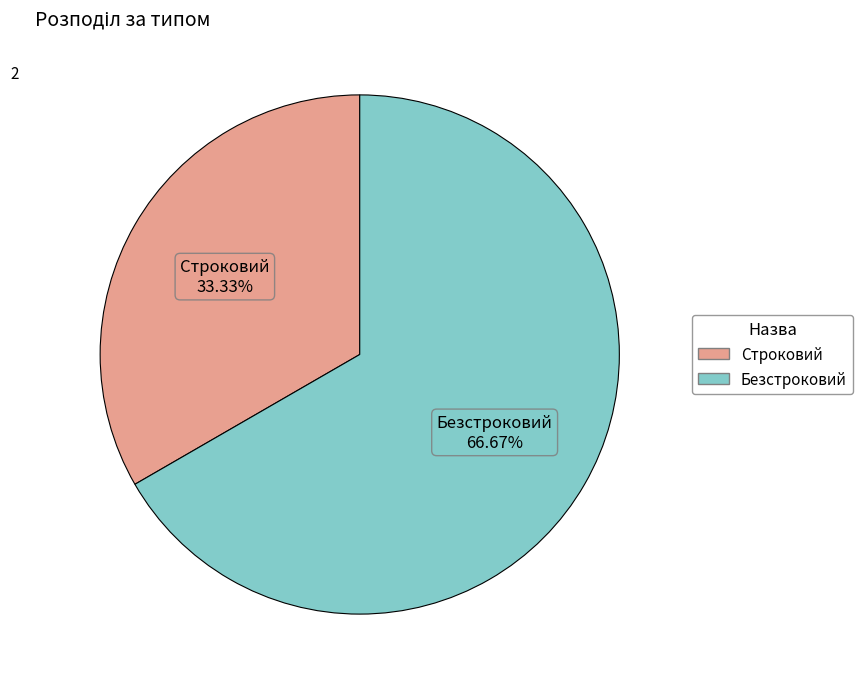

Rank the categories by value from highest to lowest.

Безстроковий, Строковий